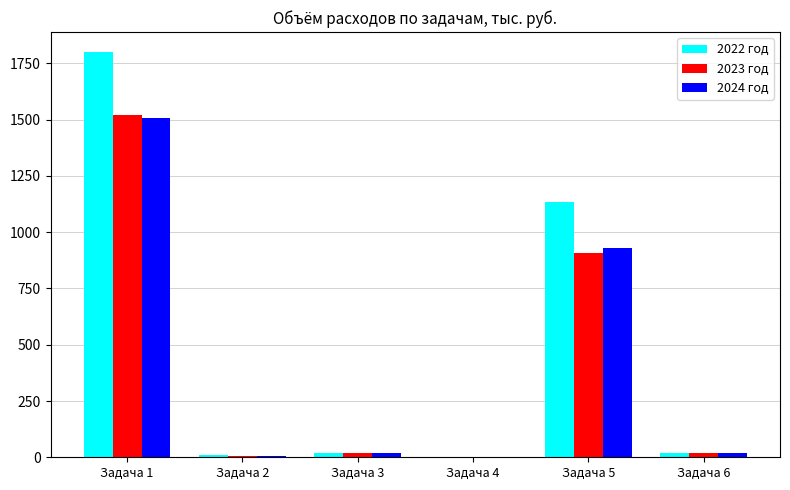

Are the bars horizontal?

No